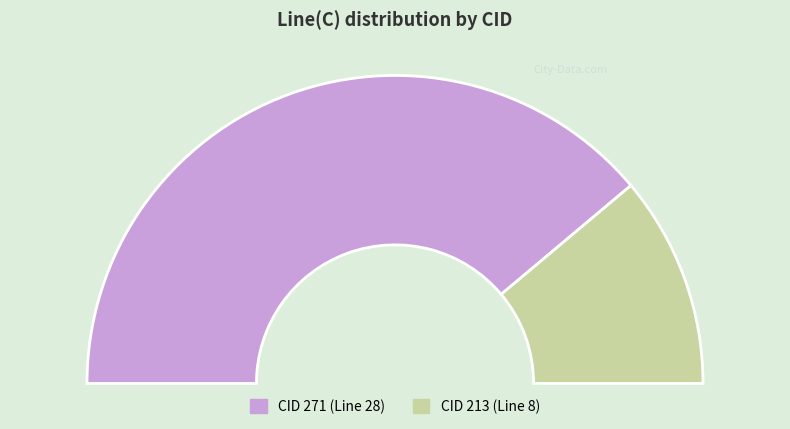

Which slice is the smallest?

213